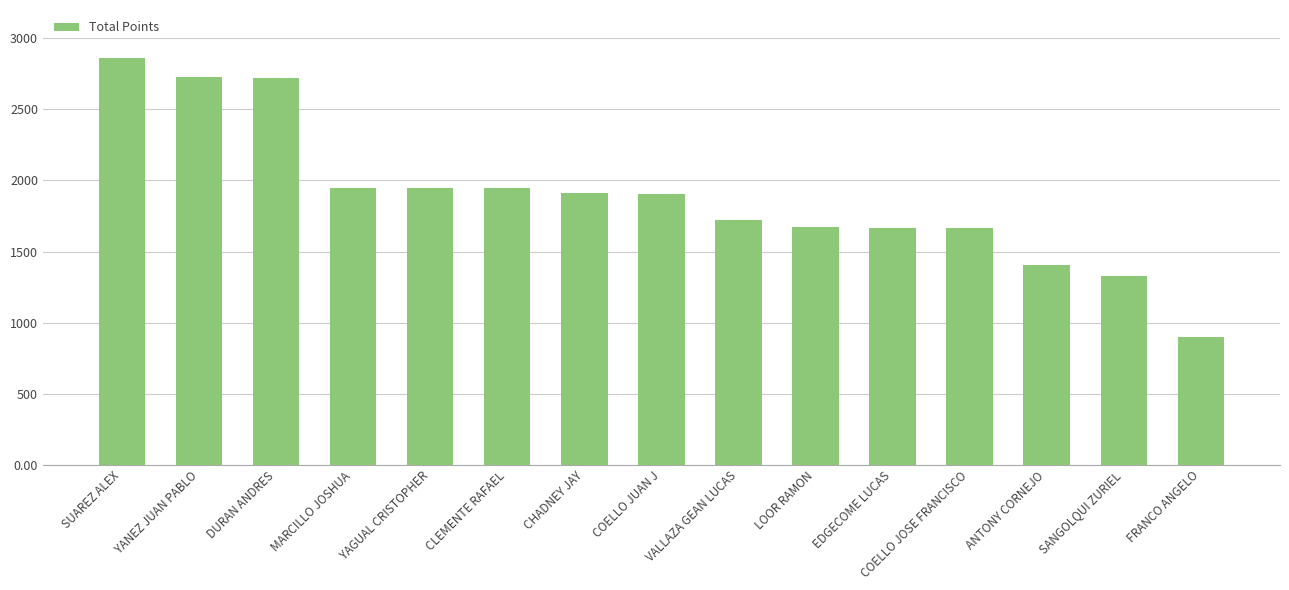

What is the difference between the maximum and minimum values?

1960